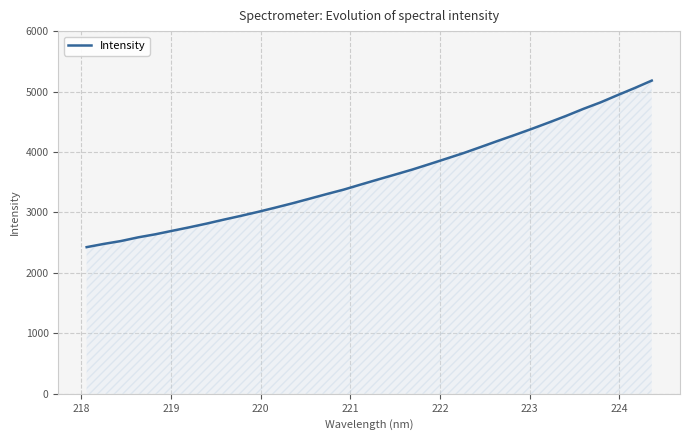

What is the maximum value shown in the chart?

5181.4